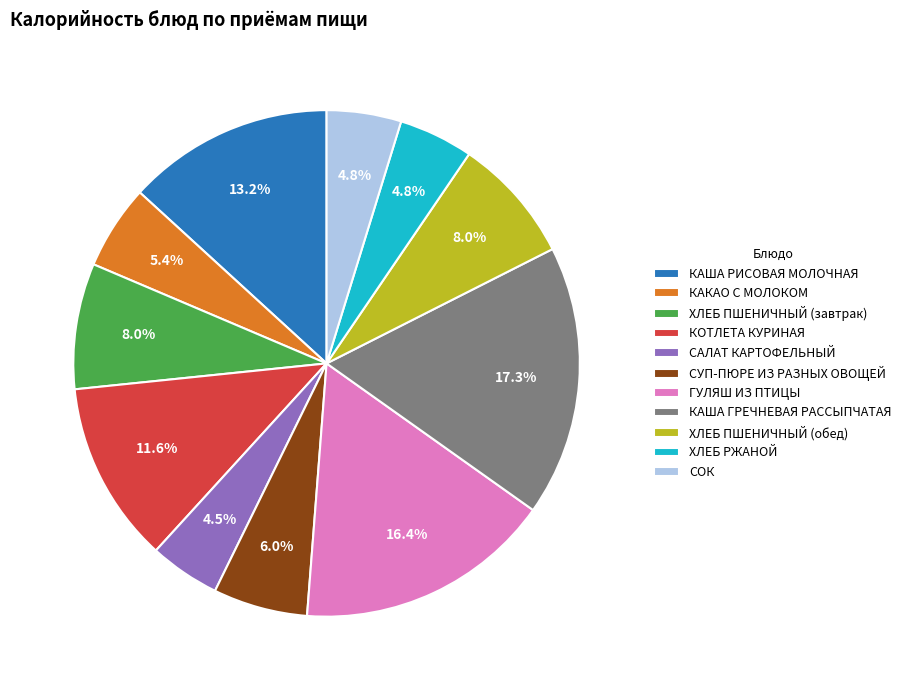

Combined, what portion of the pie is КАША ГРЕЧНЕВАЯ РАССЫПЧАТАЯ and КОТЛЕТА КУРИНАЯ?

28.9%